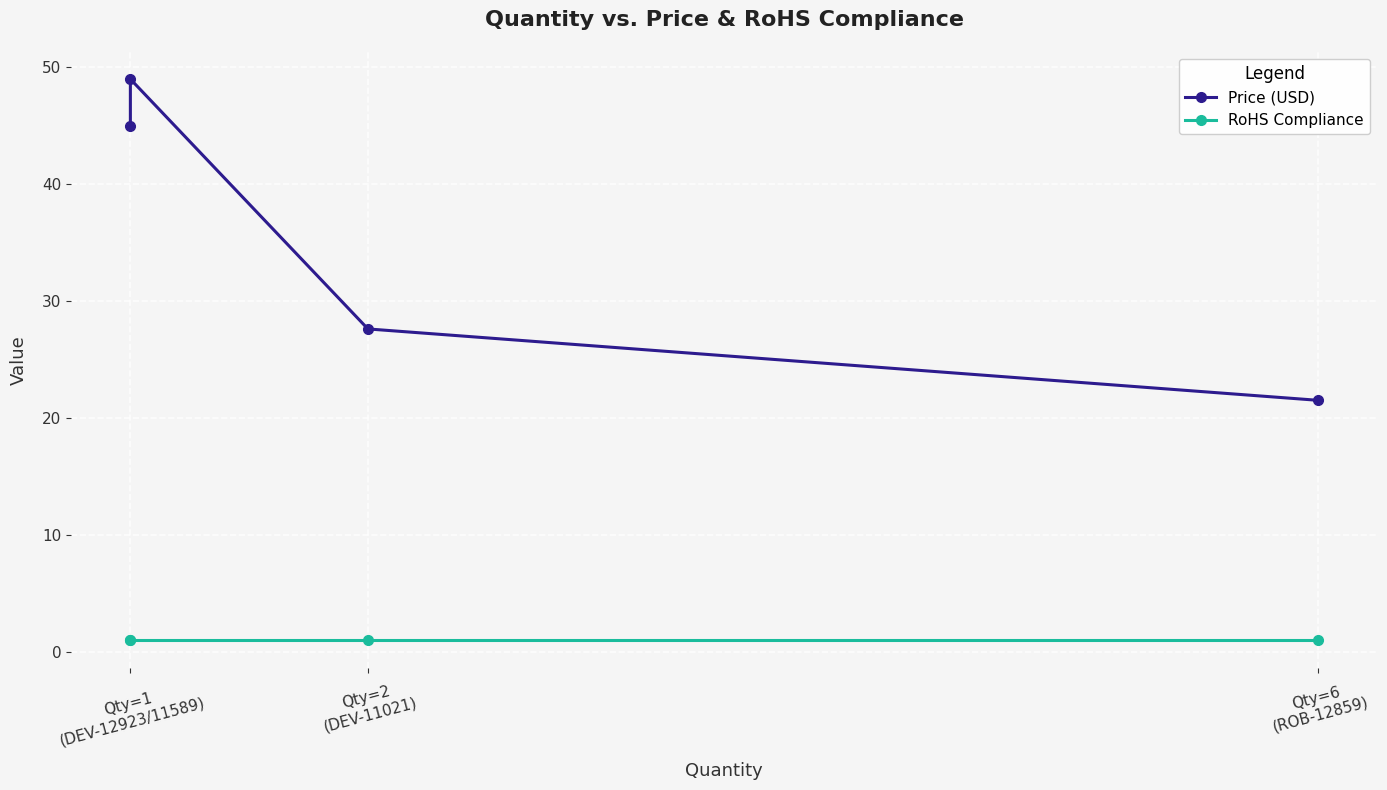

Is the value of Price (USD) at Qty=2 (DEV-11021) greater than the value of RoHS Compliance at Qty=6 (ROB-12859)?

Yes